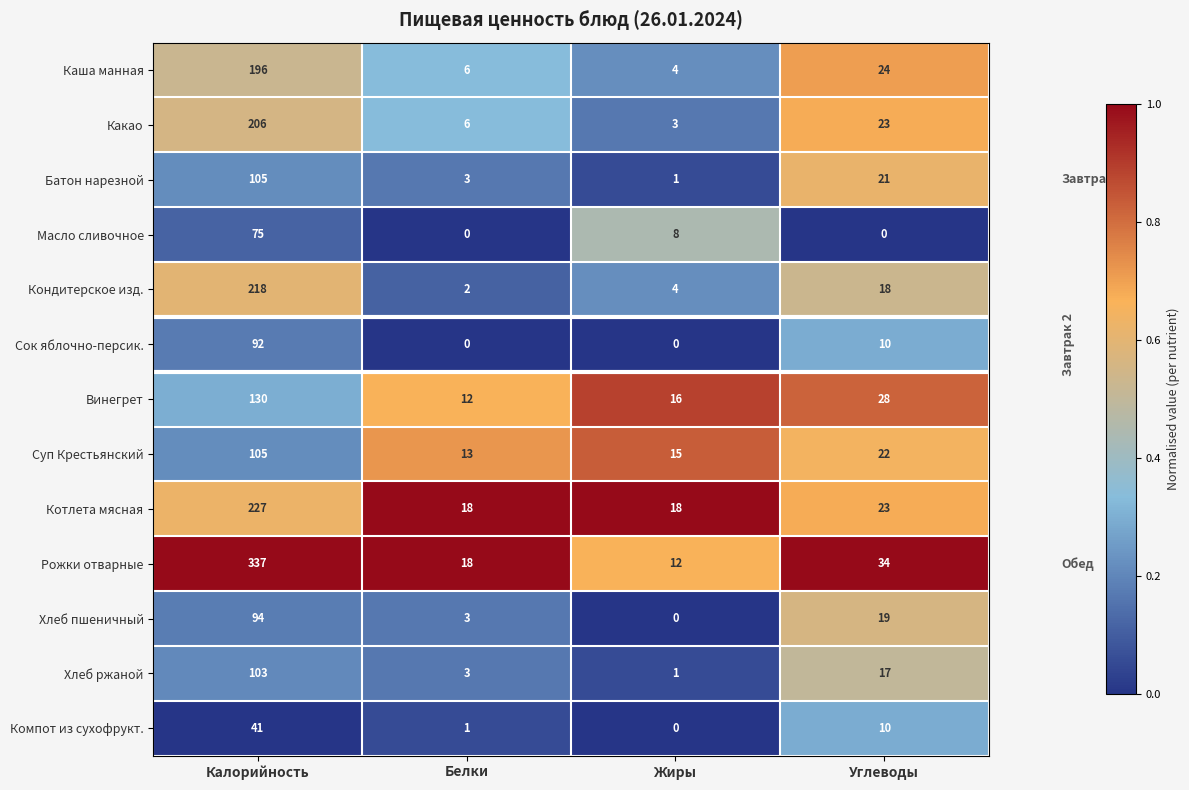

How many distinct data groups are displayed?

13